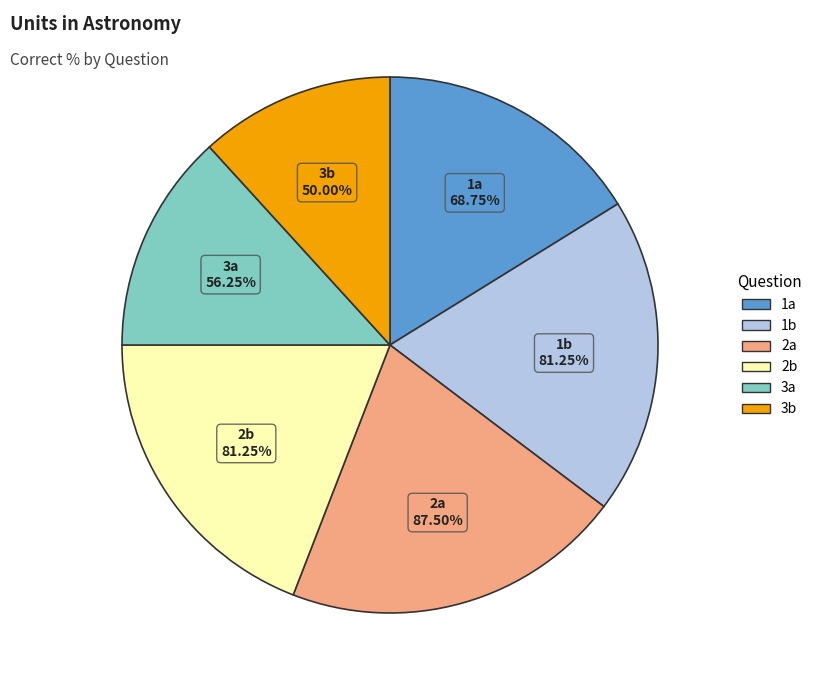

Is there any slice that represents more than half of the pie?

No